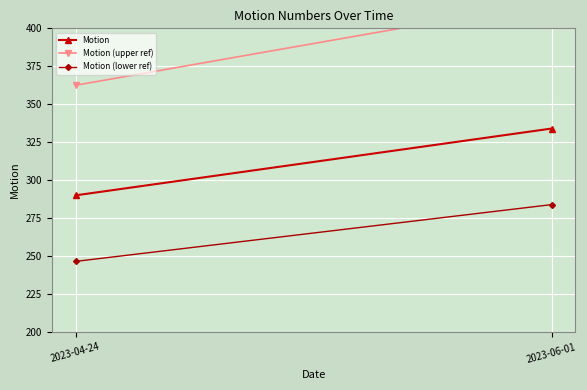

At which category is the sum across all series the highest?

2023-06-01